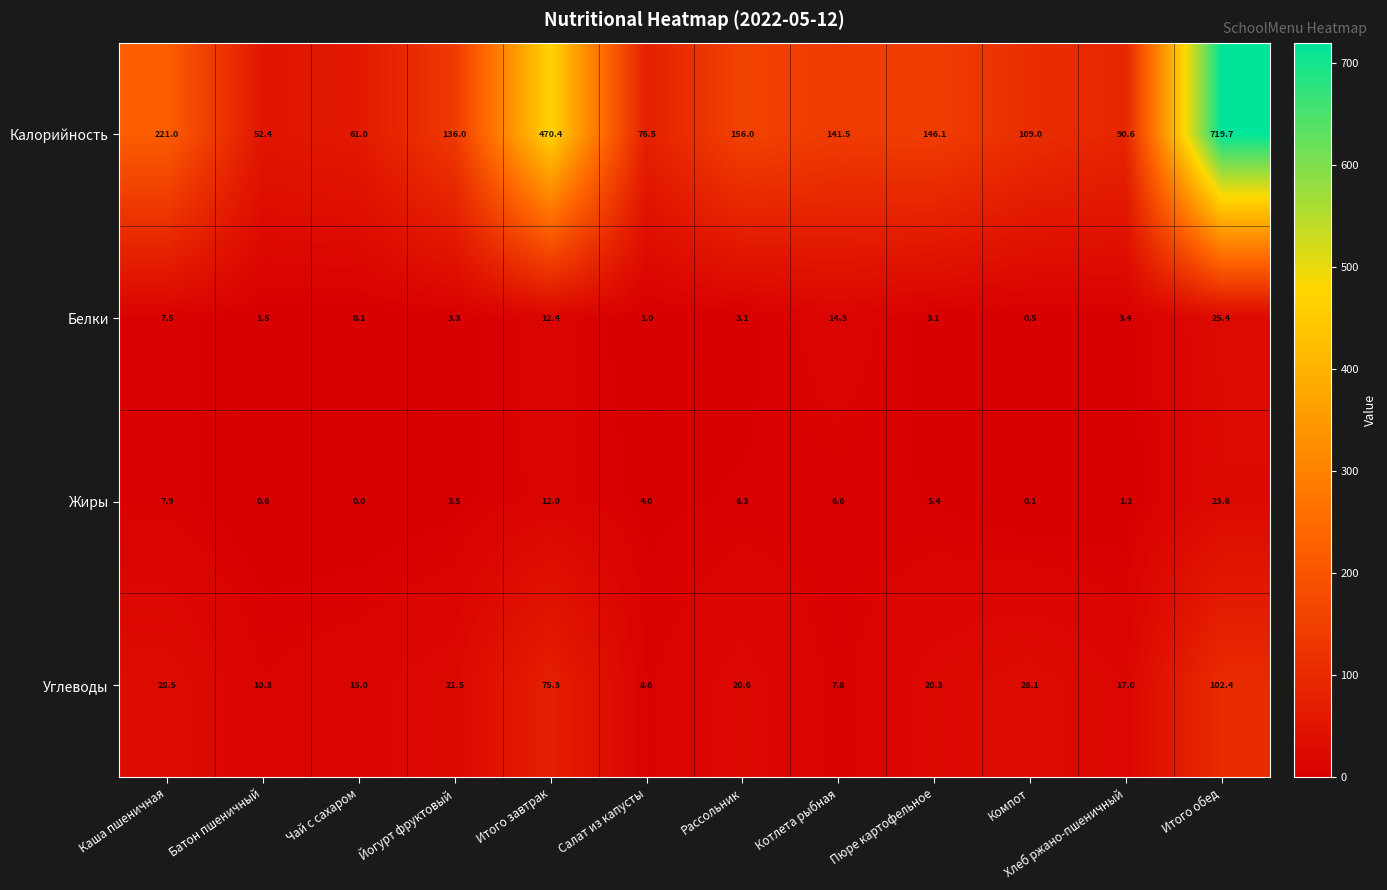

At how many categories does at least one series exceed 377?

2